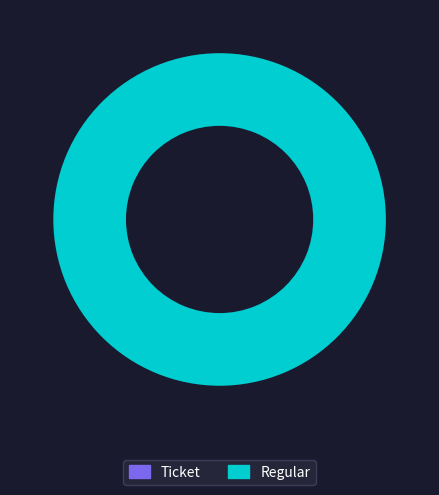

Does any single category account for the majority?

Yes